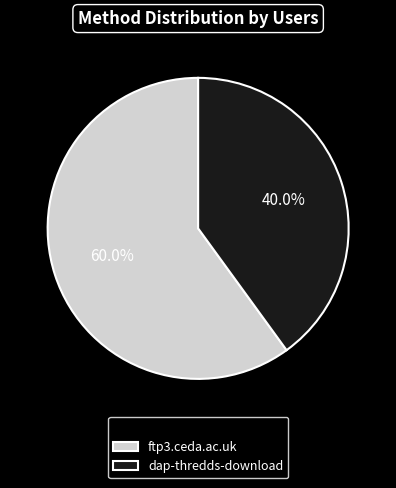

How many segments does this pie chart have?

2